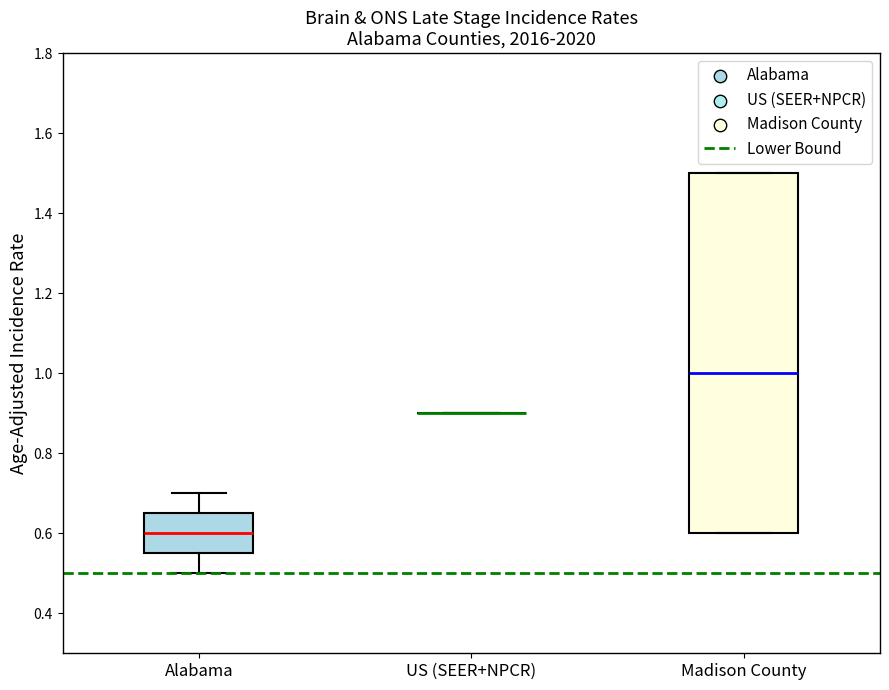

Comparing the boxes themselves (not the whiskers), which one is the tallest?

Madison County